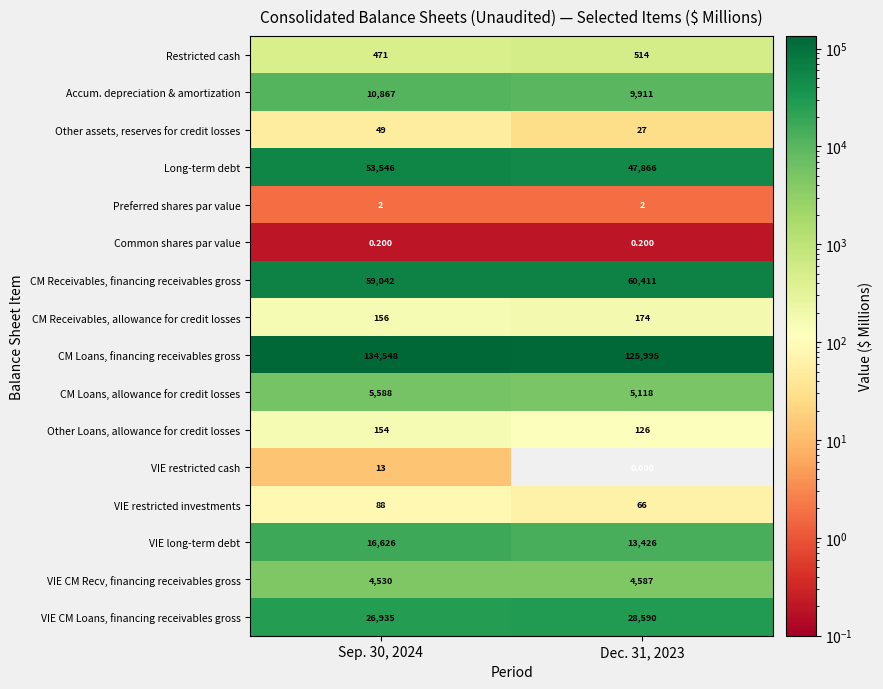

Which series changed the most between Sep. 30, 2024 and Dec. 31, 2023?

CM Loans, financing receivables gross